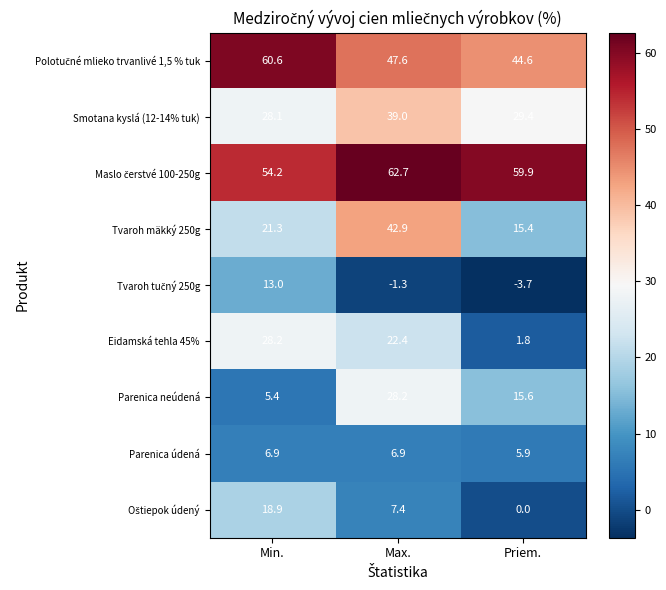

Which series has the largest range (max minus min)?

Tvaroh mäkký 250g